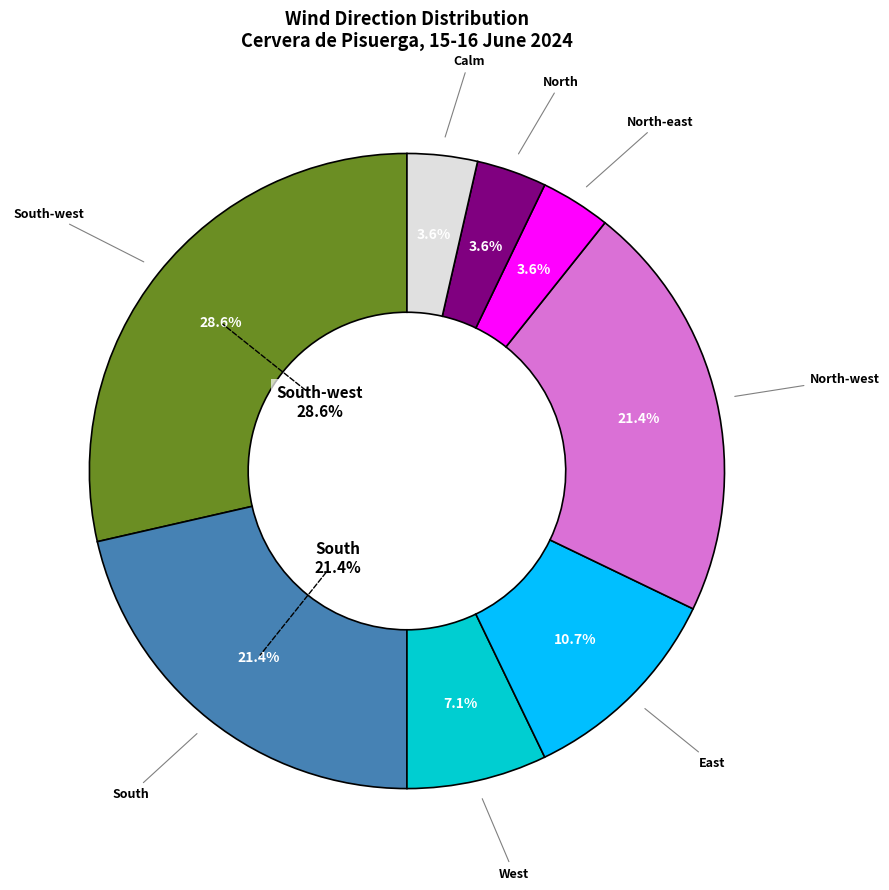

Do Calm and North-west together represent more than half of the pie?

No